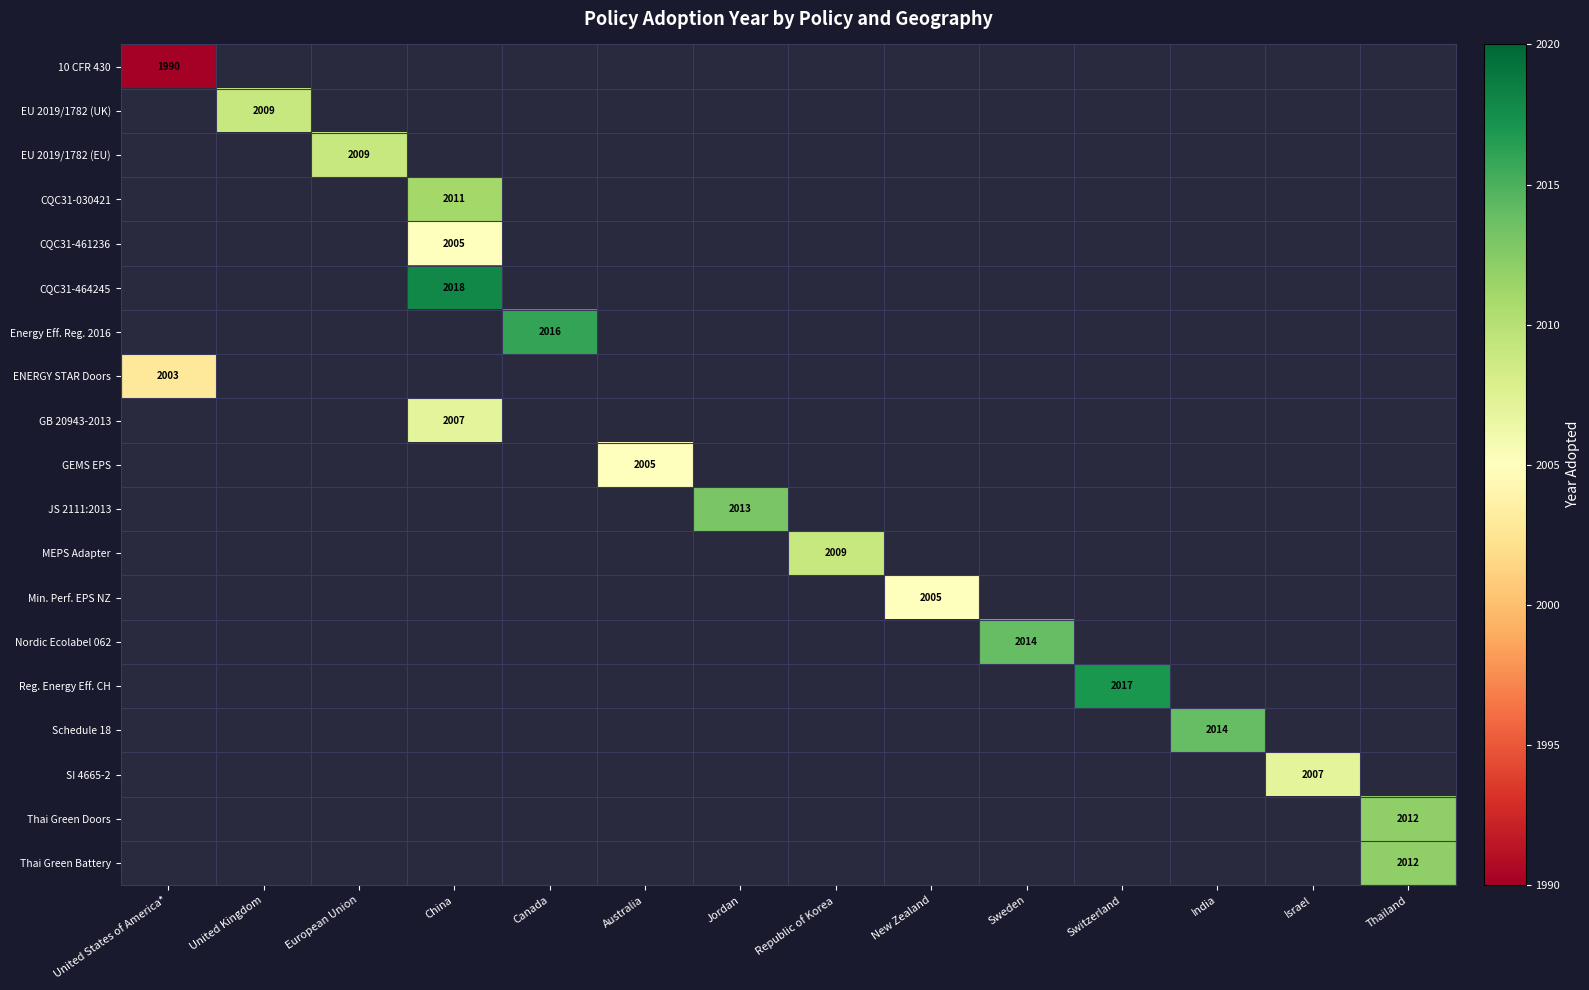

The CQC31-461236 series shows 948 at China. True or false?

False